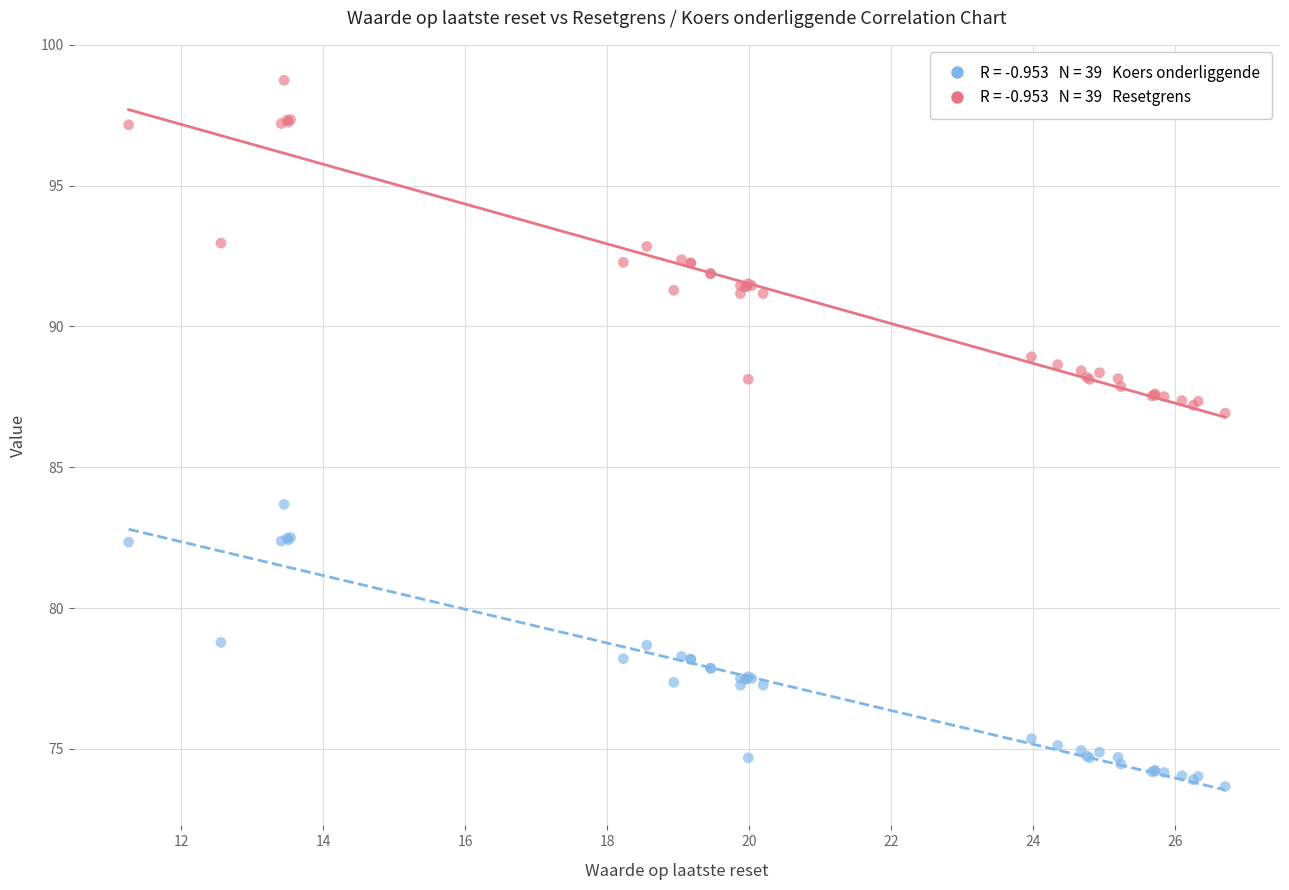

Across all series, what Y value is closest to 86?

86.9